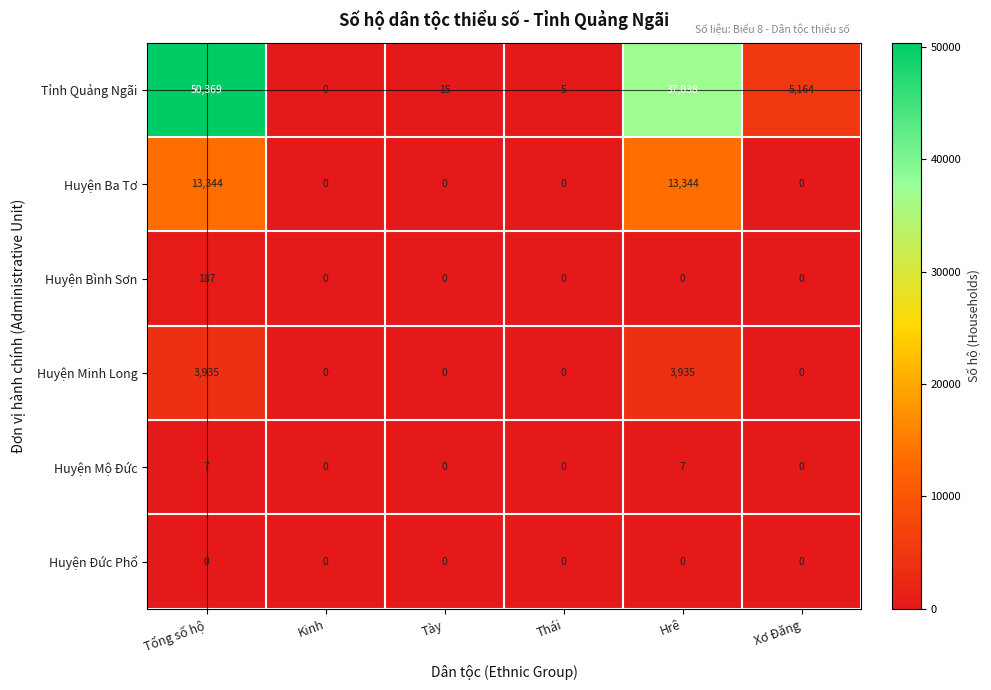

What is the difference between the highest and lowest values at Thái?

5